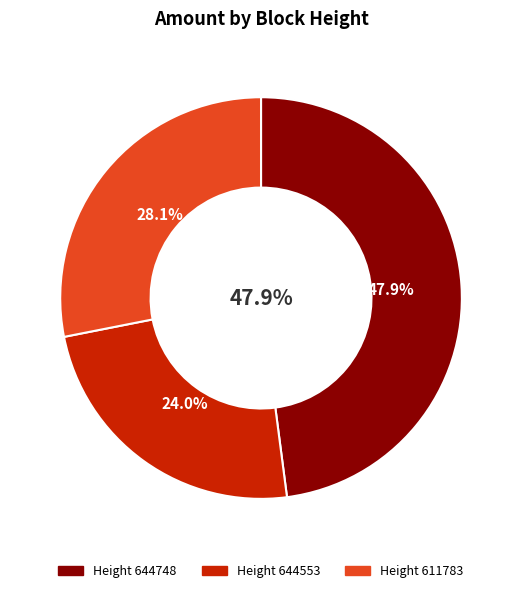

Is 644748 the majority of the pie?

No